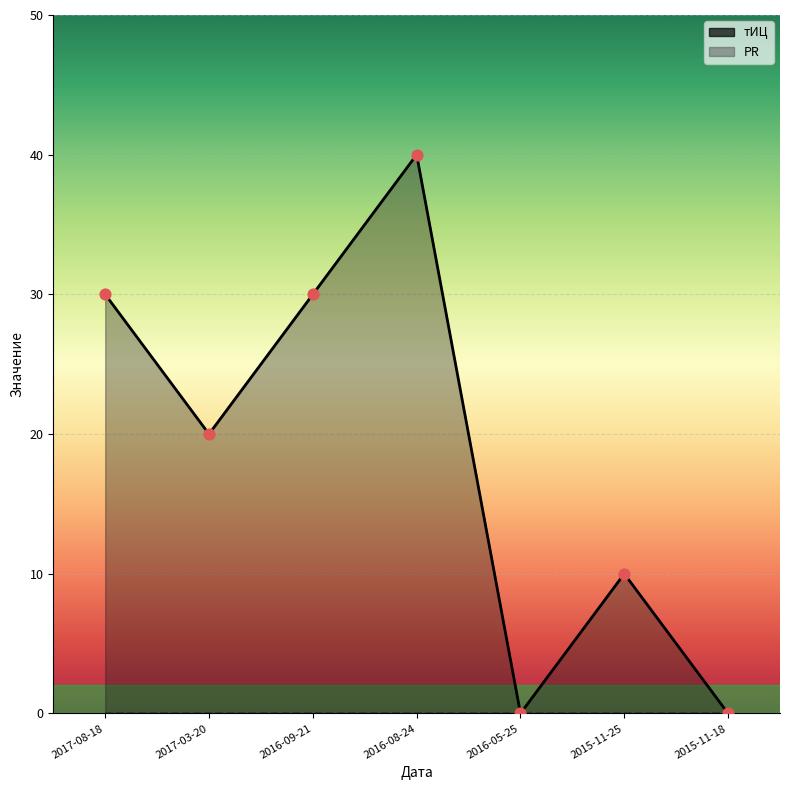

Which has a higher value, 2017-08-18 or 2016-08-24?

2016-08-24